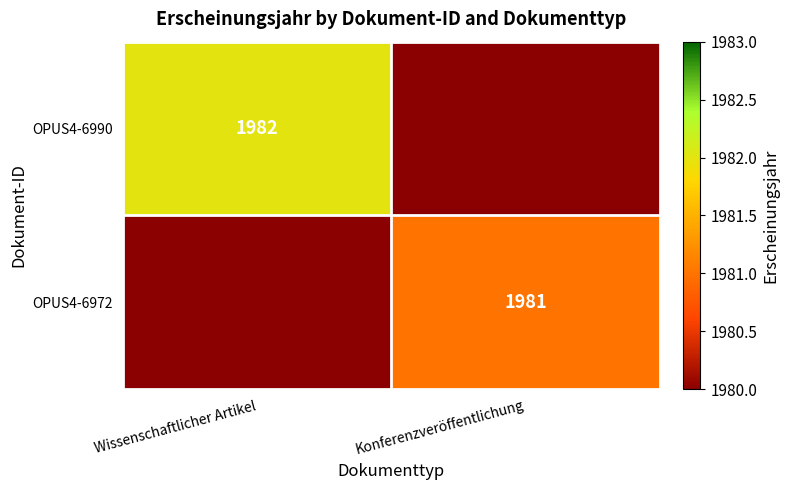

True or false: OPUS4-6972 has a value of 1055 at Konferenzveröffentlichung.

False